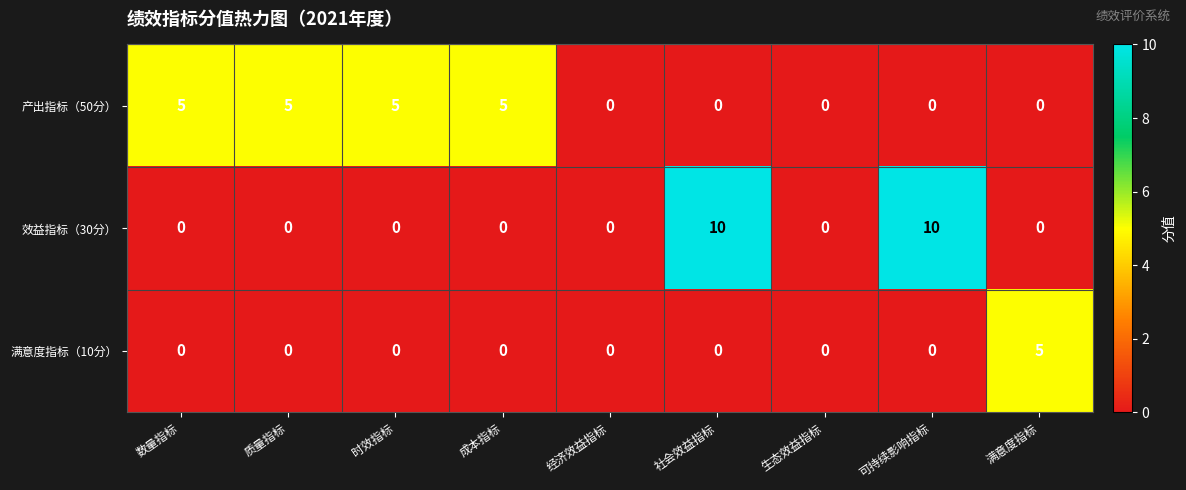

How many 满意度指标（10分） values are between 0 and 1?

8